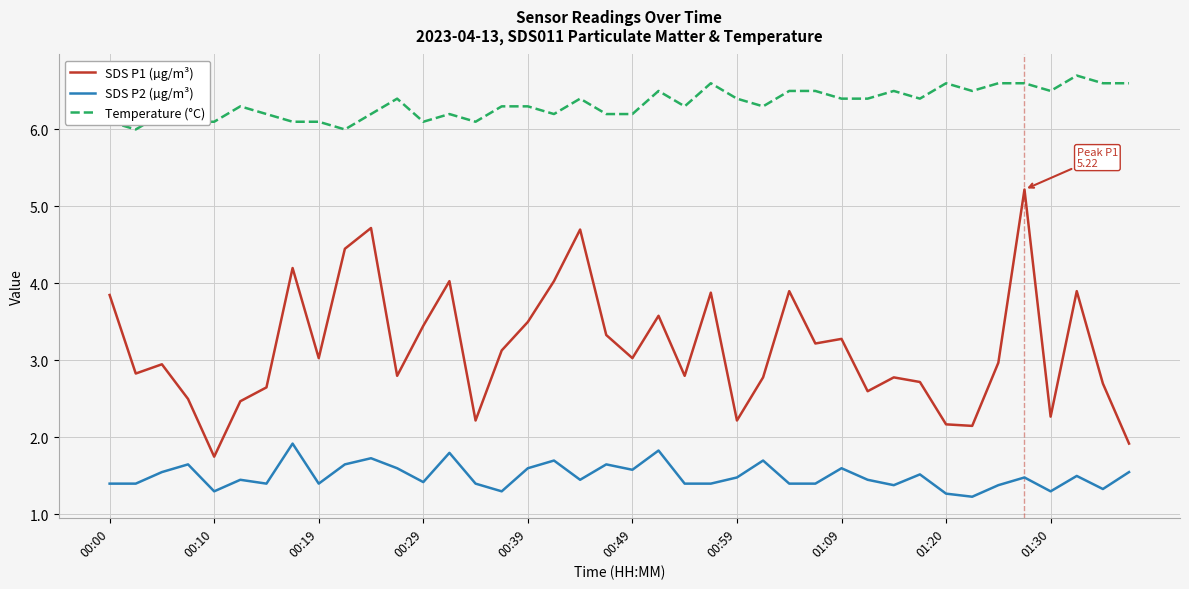

Which series has the largest total across all categories?

Temperature (°C)